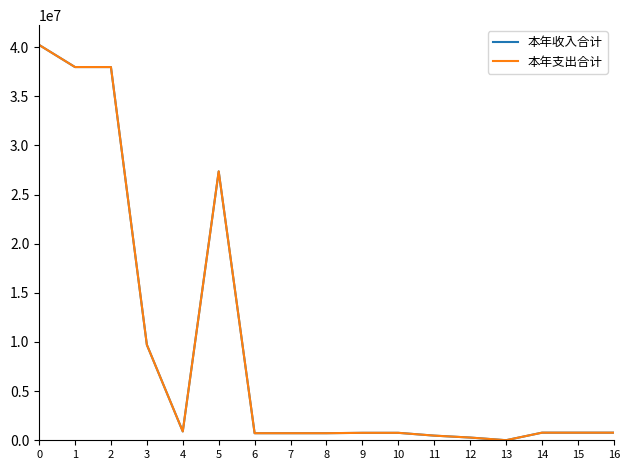

Is this an area chart (filled region under the line)?

No